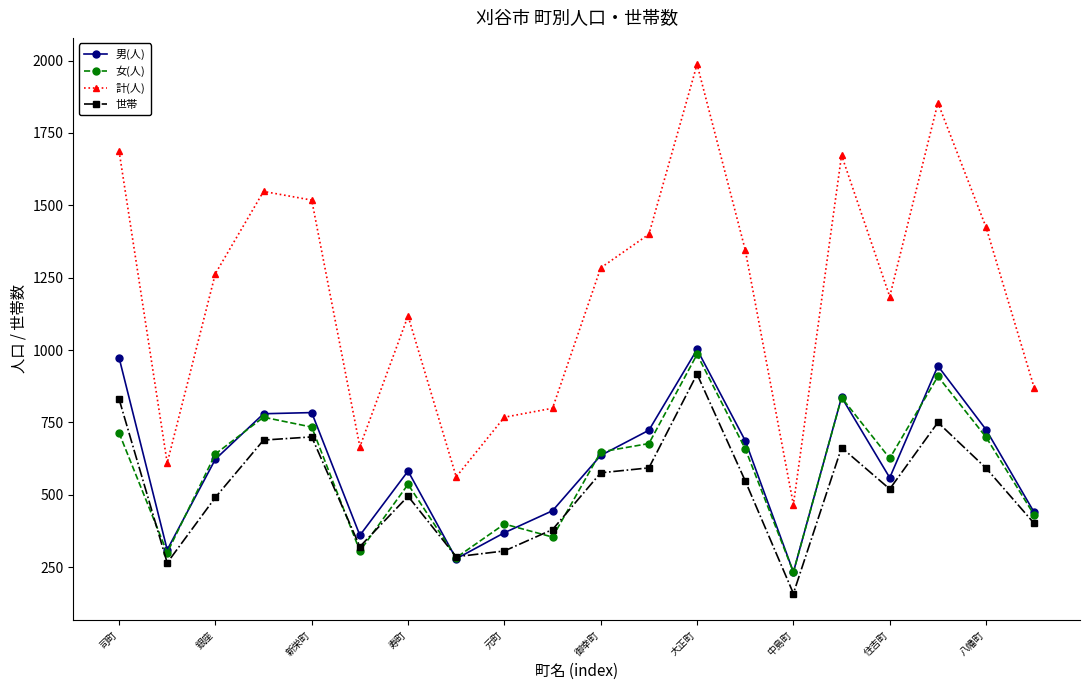

True or false: 計(人) and 男(人) cross at least once.

False